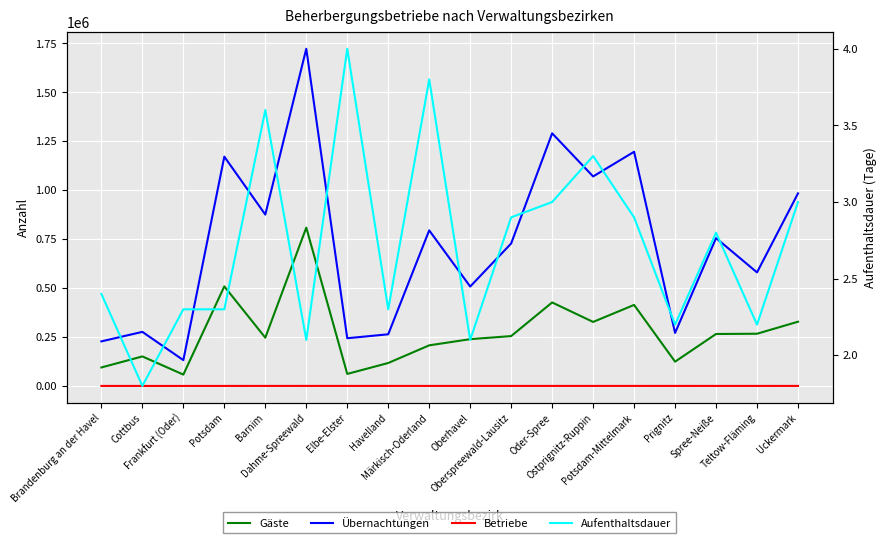

Reading left to right, list all the values displayed in this chart.

Gäste: Brandenburg an der Havel=94428.0	Cottbus=150806.0	Frankfurt (Oder)=57973.0	Potsdam=508583.0	Barnim=246581.0	Dahme-Spreewald=808774.0	Elbe-Elster=61428.0	Havelland=117248.0	Märkisch-Oderland=207431.0	Oberhavel=238985.0	Oberspreewald-Lausitz=254699.0	Oder-Spree=426535.0	Ostprignitz-Ruppin=327036.0	Potsdam-Mittelmark=413865.0	Prignitz=124079.0	Spree-Neiße=265425.0	Teltow-Fläming=266760.0	Uckermark=328173.0
Übernachtungen: Brandenburg an der Havel=227746.0	Cottbus=276218.0	Frankfurt (Oder)=131846.0	Potsdam=1171431.0	Barnim=875424.0	Dahme-Spreewald=1722464.0	Elbe-Elster=243740.0	Havelland=263879.0	Märkisch-Oderland=794734.0	Oberhavel=507867.0	Oberspreewald-Lausitz=727786.0	Oder-Spree=1290598.0	Ostprignitz-Ruppin=1070186.0	Potsdam-Mittelmark=1196267.0	Prignitz=270912.0	Spree-Neiße=755273.0	Teltow-Fläming=580106.0	Uckermark=983623.0
Betriebe: Brandenburg an der Havel=43.0	Cottbus=21.0	Frankfurt (Oder)=20.0	Potsdam=57.0	Barnim=89.0	Dahme-Spreewald=164.0	Elbe-Elster=61.0	Havelland=71.0	Märkisch-Oderland=98.0	Oberhavel=110.0	Oberspreewald-Lausitz=95.0	Oder-Spree=134.0	Ostprignitz-Ruppin=120.0	Potsdam-Mittelmark=140.0	Prignitz=79.0	Spree-Neiße=110.0	Teltow-Fläming=95.0	Uckermark=141.0
Aufenthaltsdauer: Brandenburg an der Havel=2.4	Cottbus=1.8	Frankfurt (Oder)=2.3	Potsdam=2.3	Barnim=3.6	Dahme-Spreewald=2.1	Elbe-Elster=4.0	Havelland=2.3	Märkisch-Oderland=3.8	Oberhavel=2.1	Oberspreewald-Lausitz=2.9	Oder-Spree=3.0	Ostprignitz-Ruppin=3.3	Potsdam-Mittelmark=2.9	Prignitz=2.2	Spree-Neiße=2.8	Teltow-Fläming=2.2	Uckermark=3.0